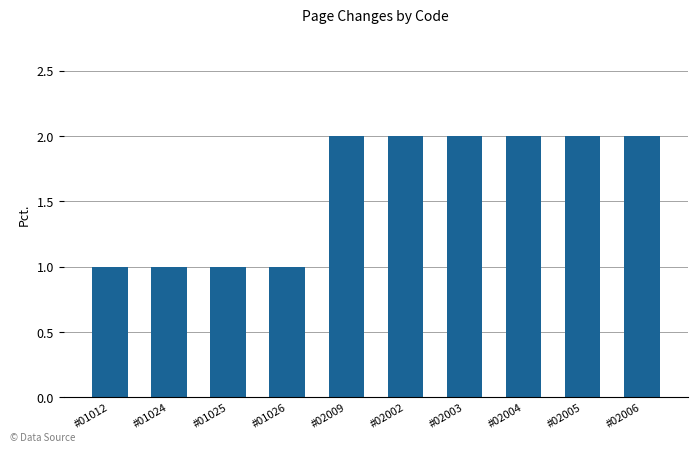

True or false: the data shows 2 at #02009.

True